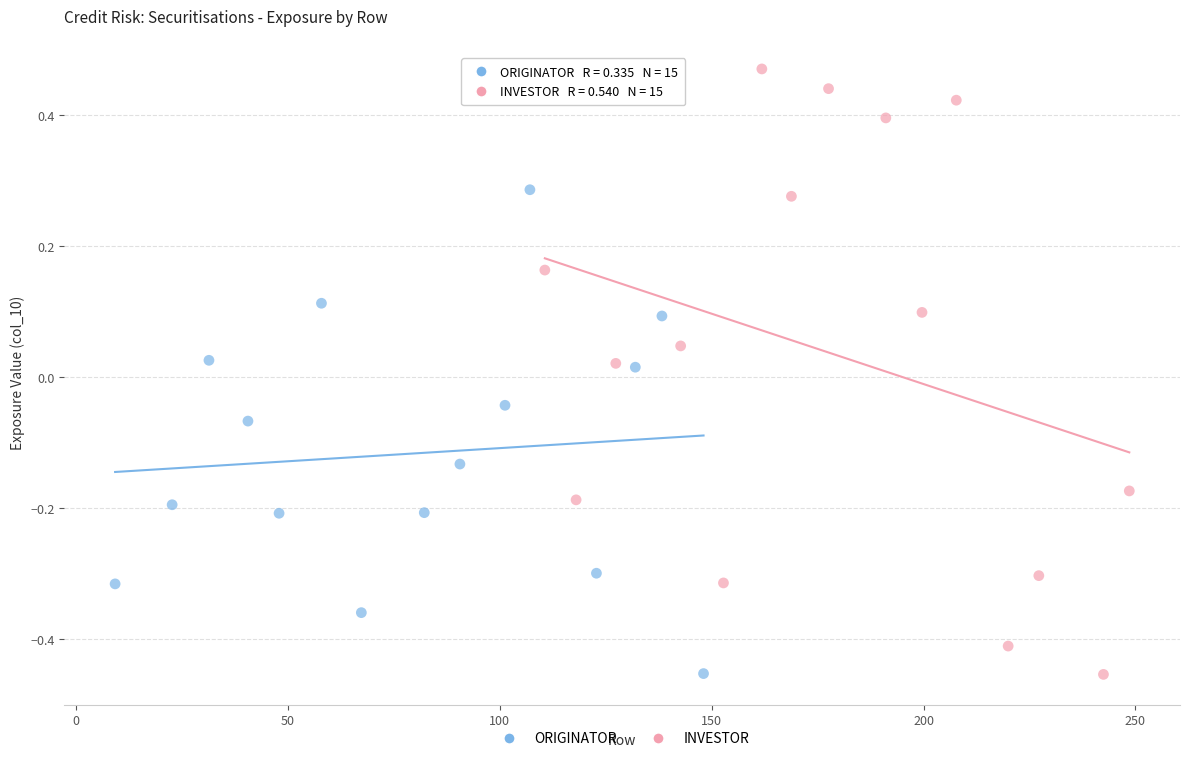

Which series contains the highest Y value?

INVESTOR